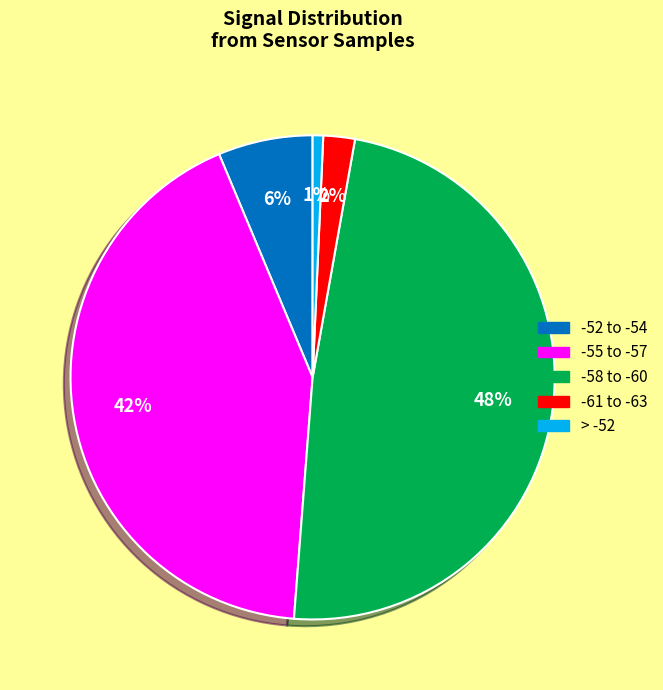

To the nearest percent, what is the average slice percentage?

20%